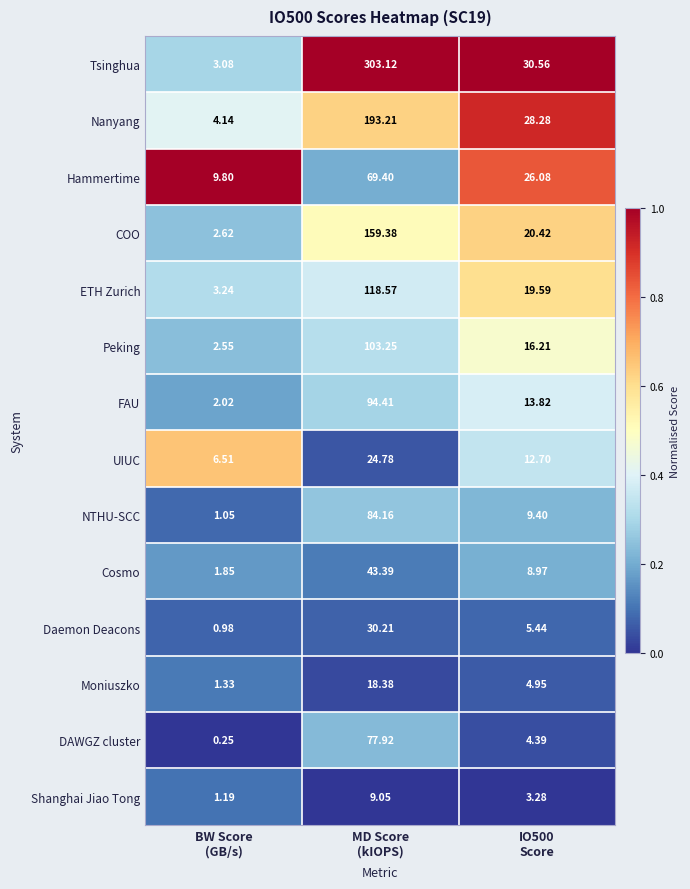

Which series has the widest spread of values?

Tsinghua